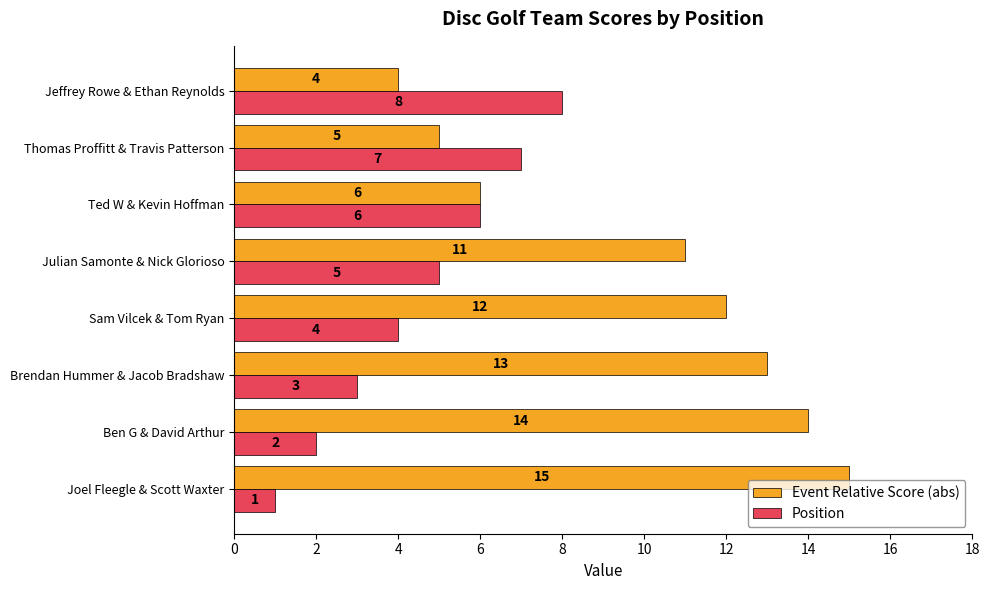

Which series has the largest range (max minus min)?

Event Relative Score (abs)